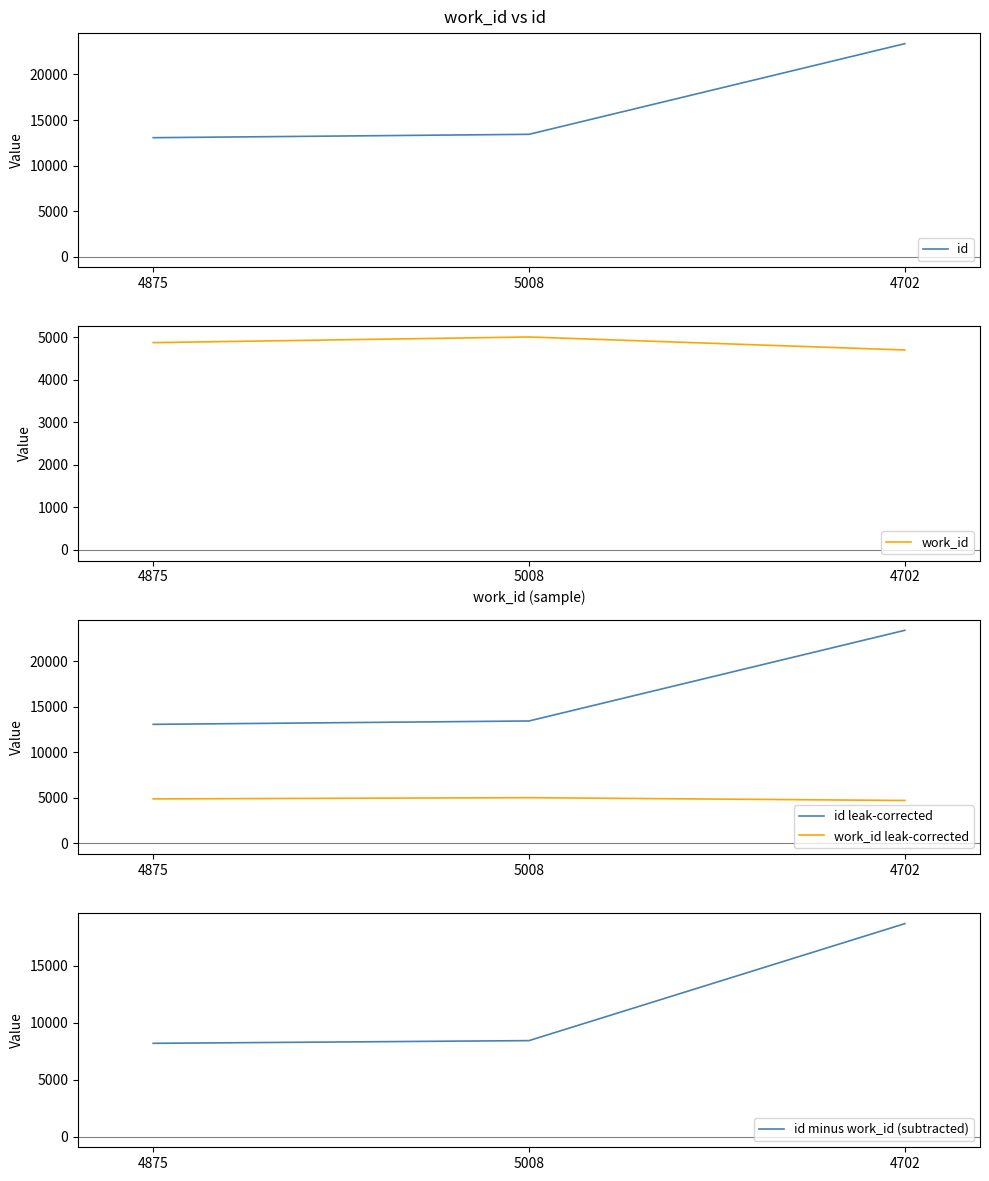

The id series shows 6563 at 4875. True or false?

False